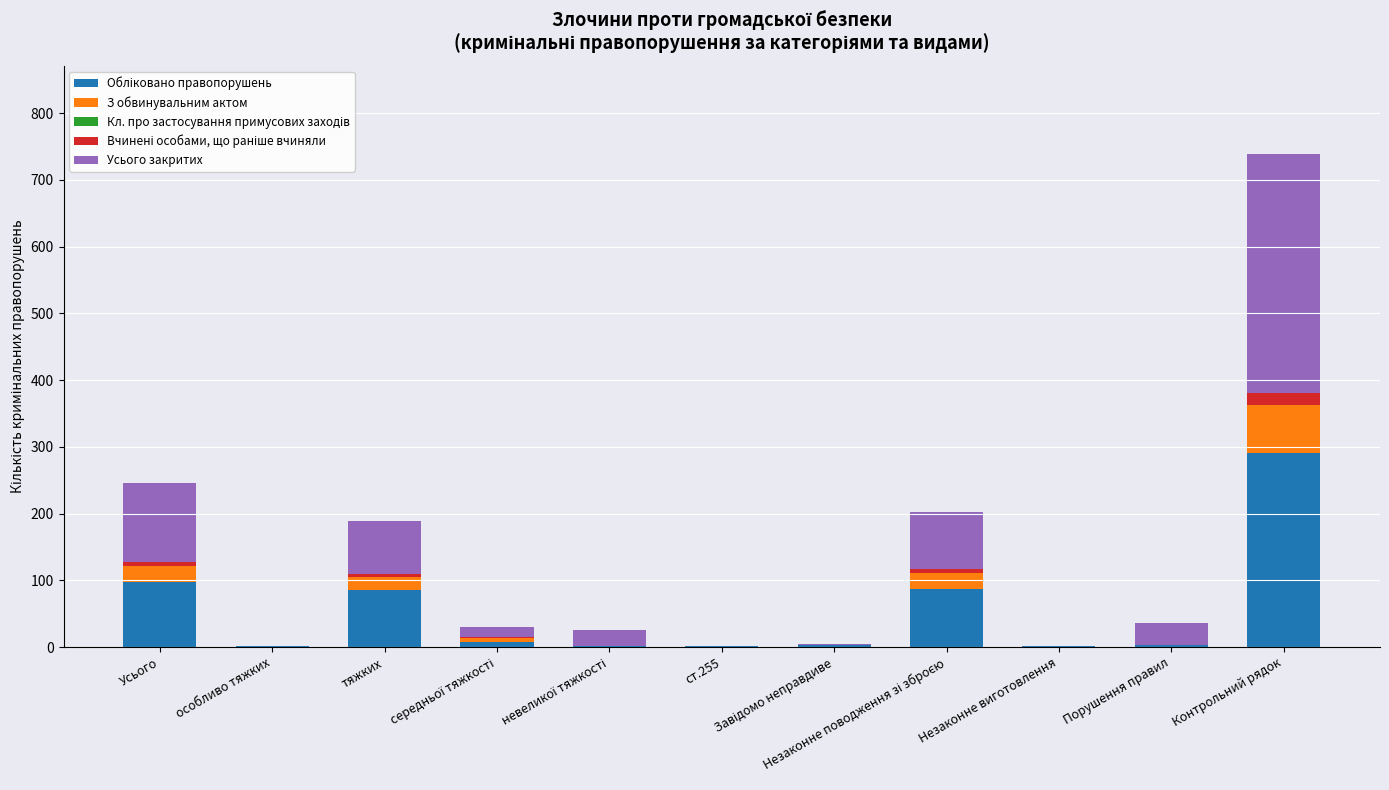

Are the bars grouped side by side (vs. stacked)?

No